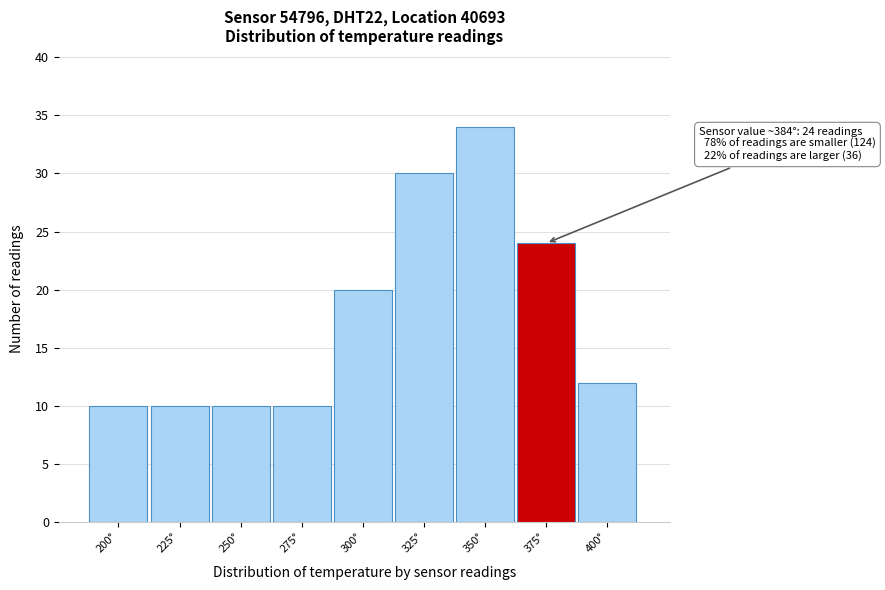

Reading left to right, what are all the values shown in this chart?

200°=10	225°=10	250°=10	275°=10	300°=20	325°=30	350°=34	375°=24	400°=12